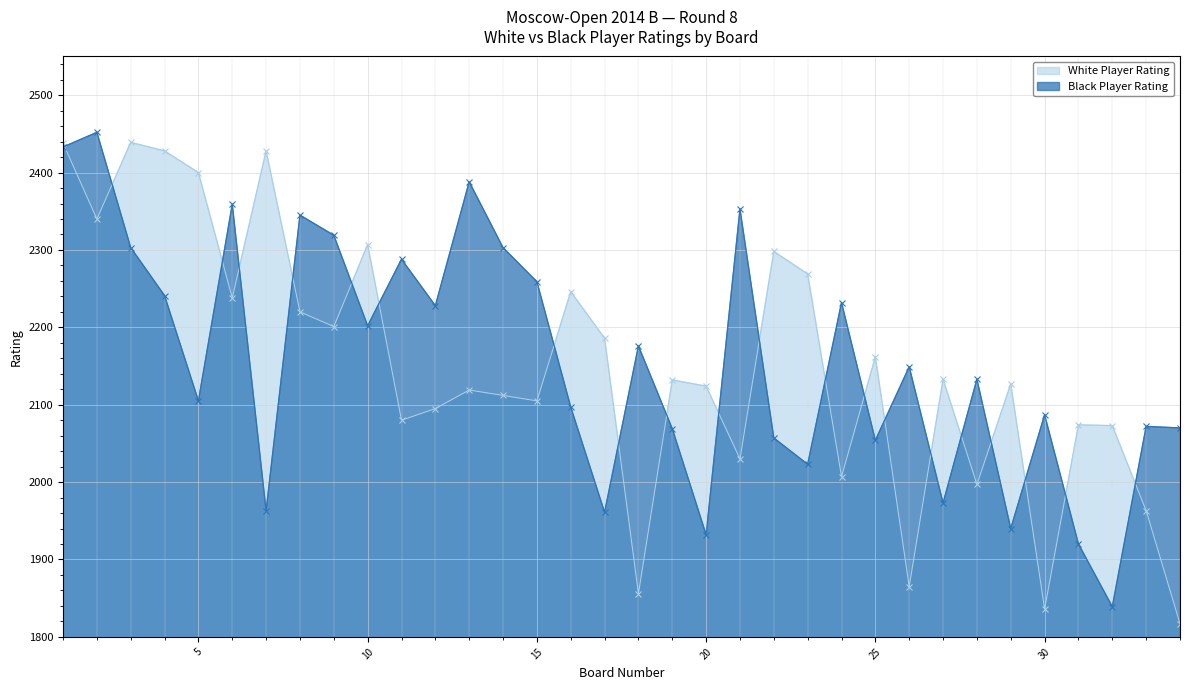

How many lines are shown in the chart?

2